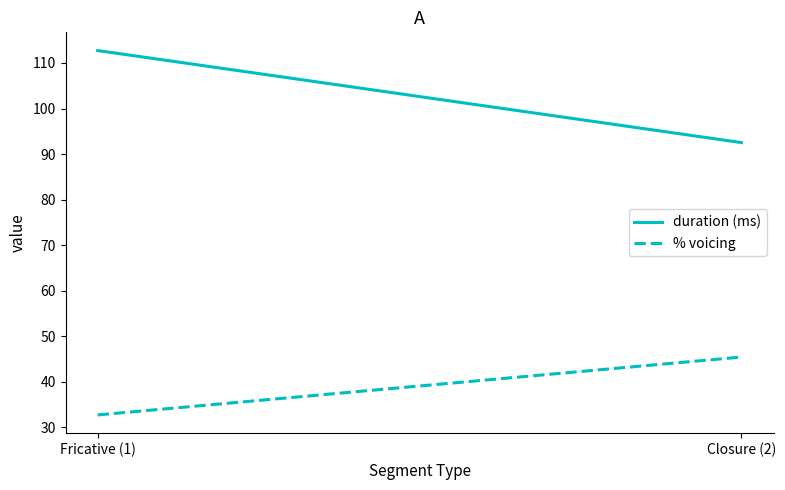

At which label does duration (ms) reach its peak?

Fricative (1)